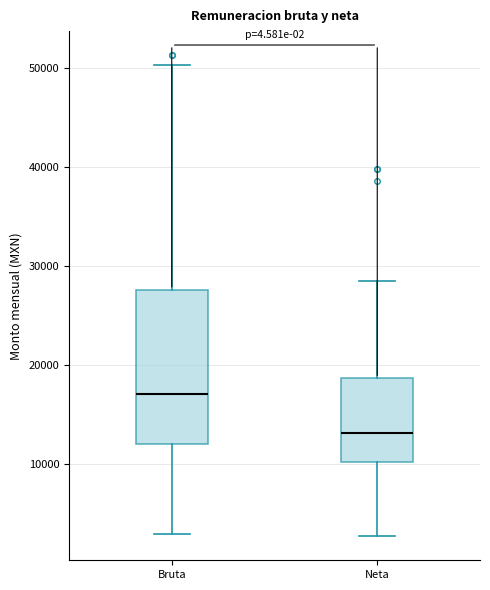

Reading left to right, transcribe this box plot: for each box, give where its median line is, the range the box spans, and where its two whiskers end, as read against the y-axis. The values are not printed on the chart, so give them approximately, as read against the axis.

Bruta: median 17000, box 12000 to 28000, whiskers 3000 to 50000
Neta: median 13000, box 10000 to 19000, whiskers 3000 to 28000